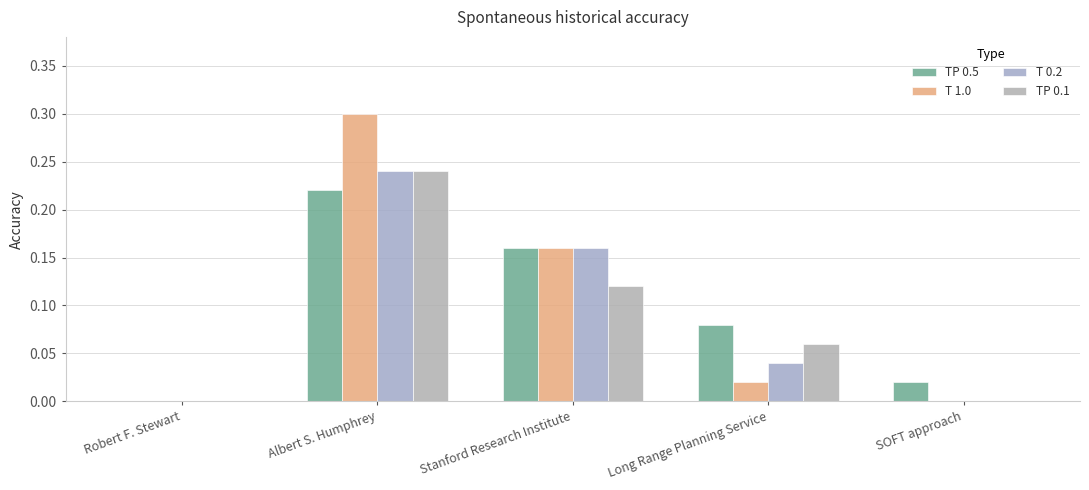

Are the bars horizontal?

No